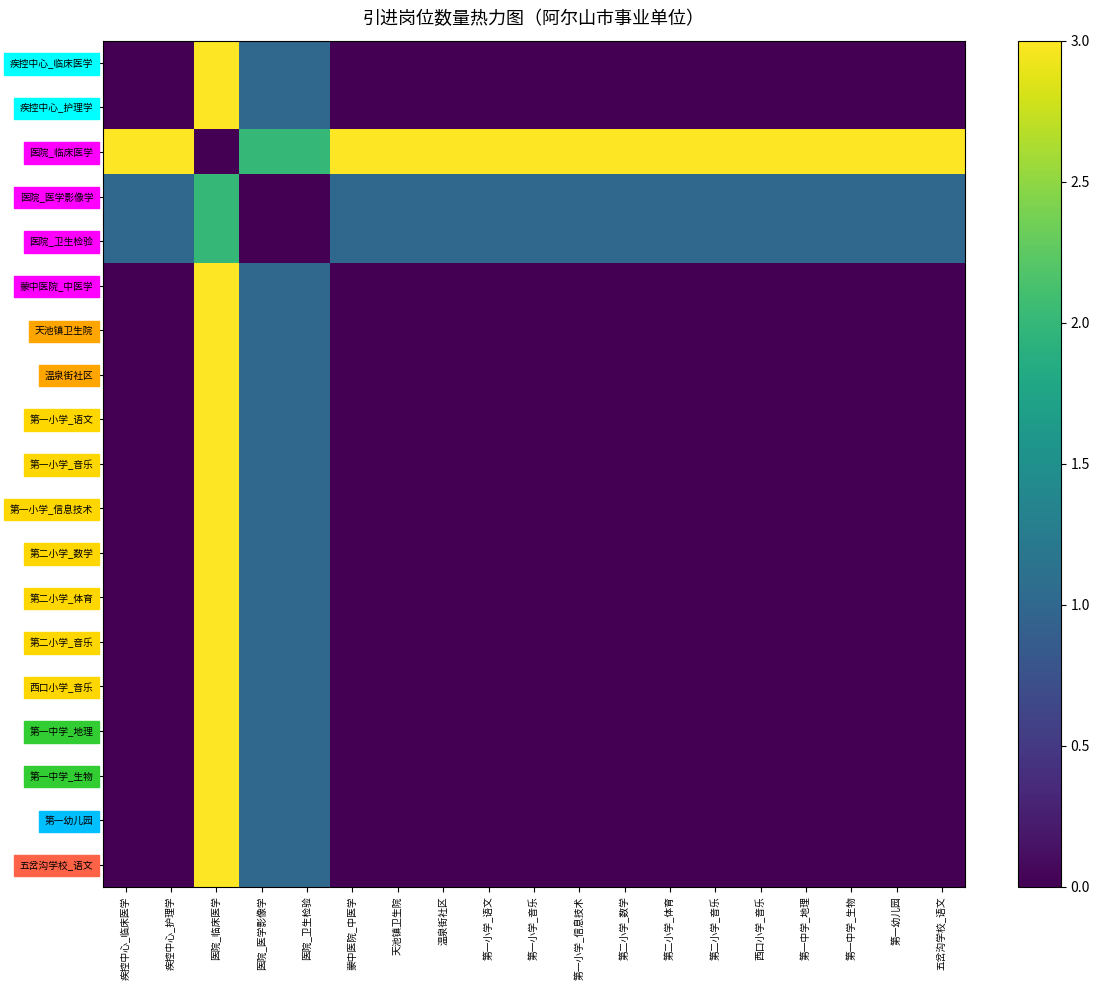

What is the difference between the highest and lowest values at 第二小学_体育?

3